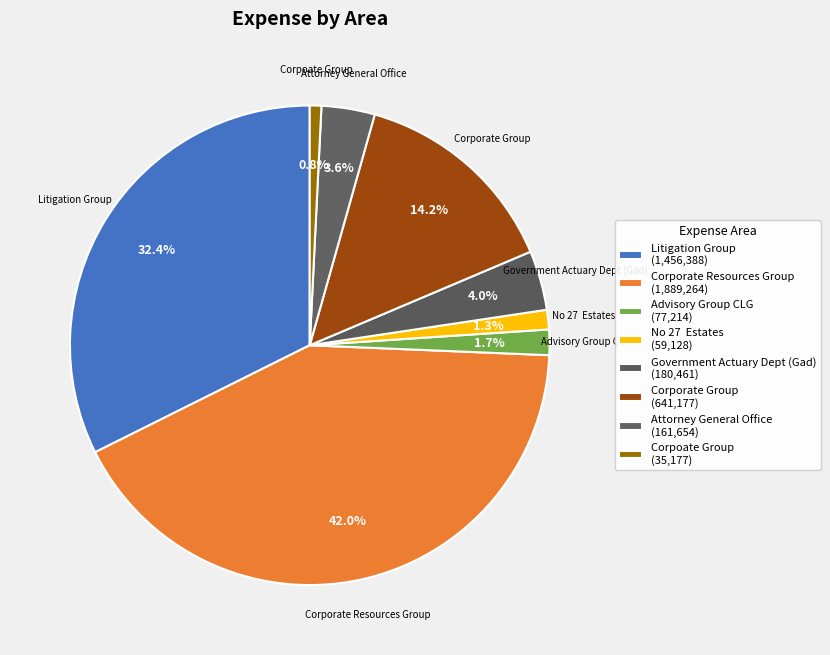

Does No 27 Estates account for over 50% of the chart?

No